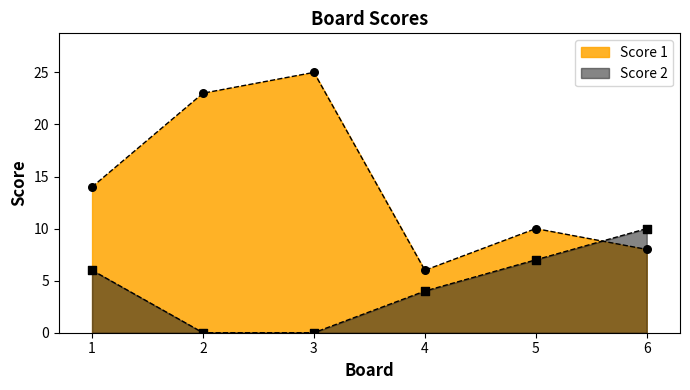

At which category is the sum across all series the highest?

3